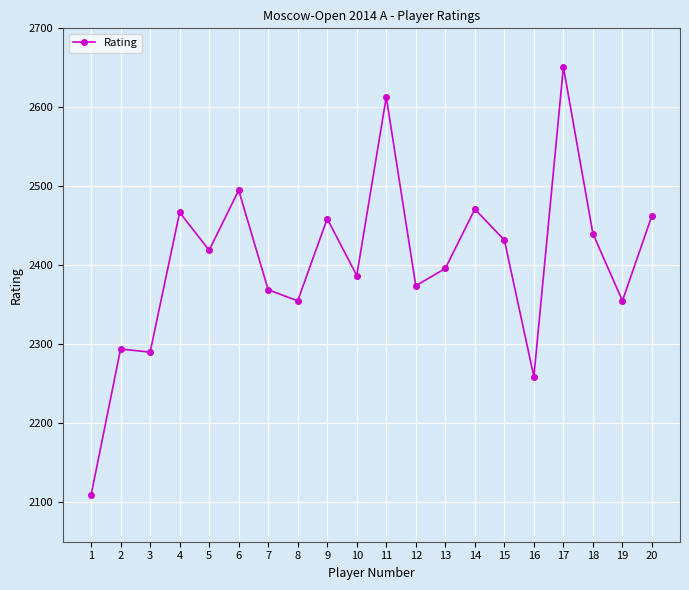

What is the difference between the second highest and minimum values?

504